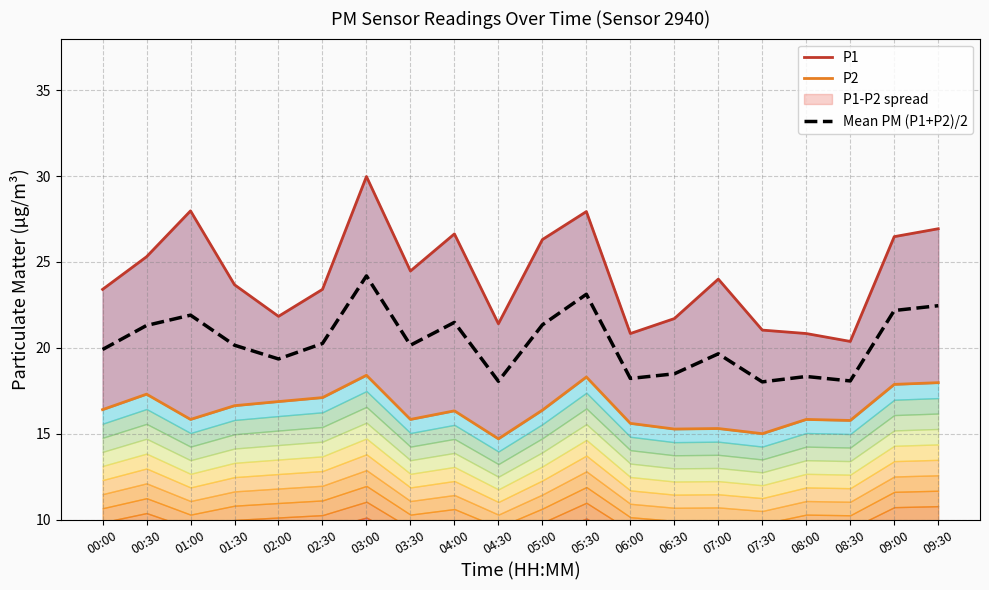

What is the minimum value for Mean PM (P1+P2)/2?

18.0